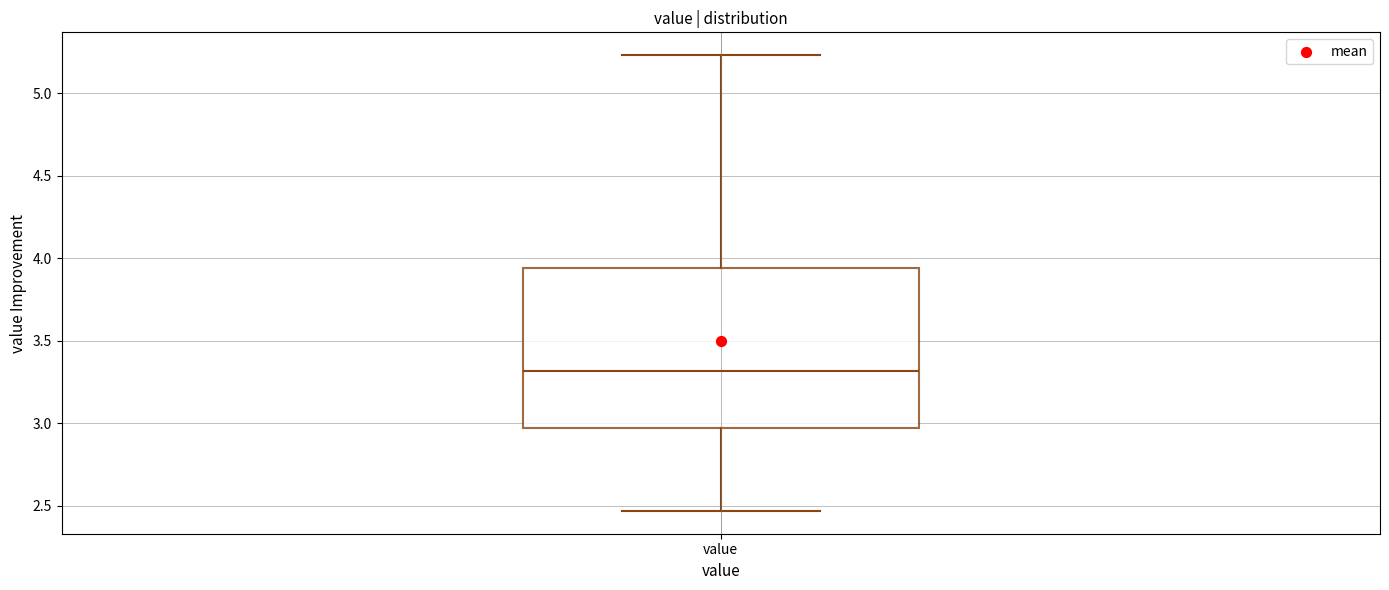

Read this box plot against the y-axis: the position of the median line, the range covered by the box, and the ends of both whiskers. The values are not printed on the chart, so give them approximately, as read against the axis.

median 3.30, box 2.95 to 3.95, whiskers 2.45 to 5.25